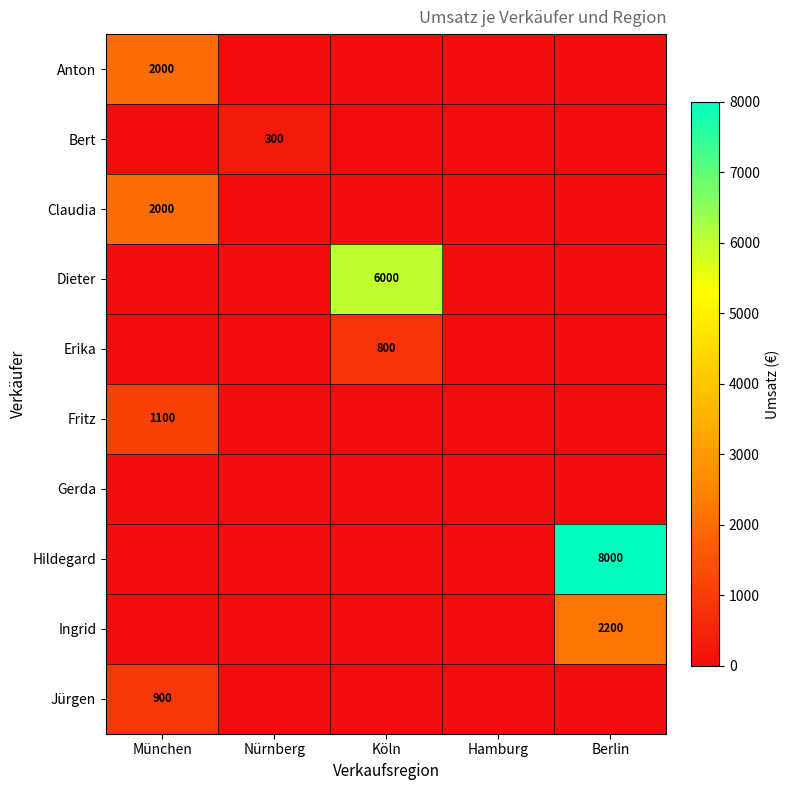

What is the greatest value displayed?

8000